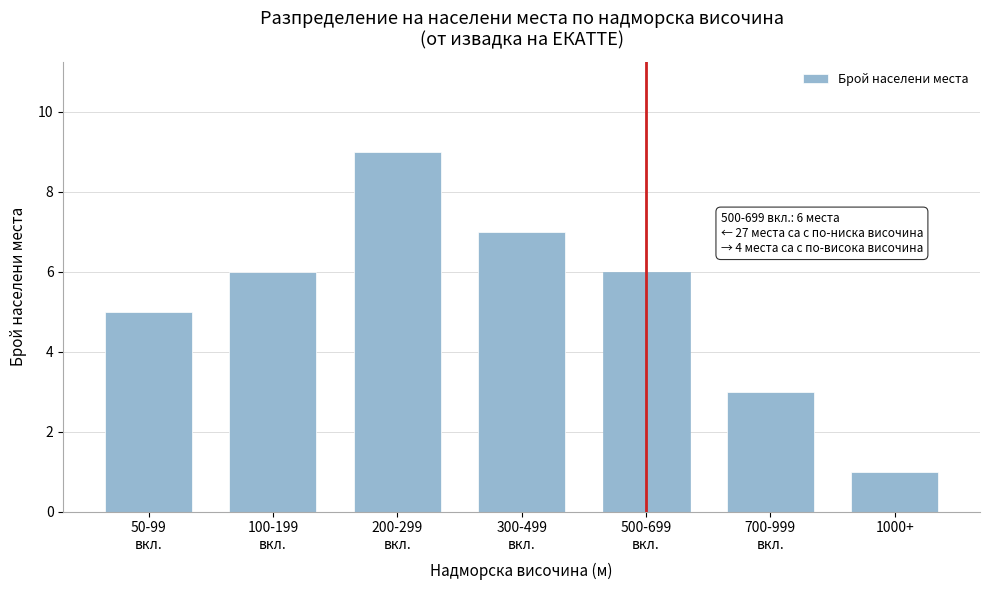

Reading left to right, what are all the values shown in this chart?

5	6	9	7	6	3	1